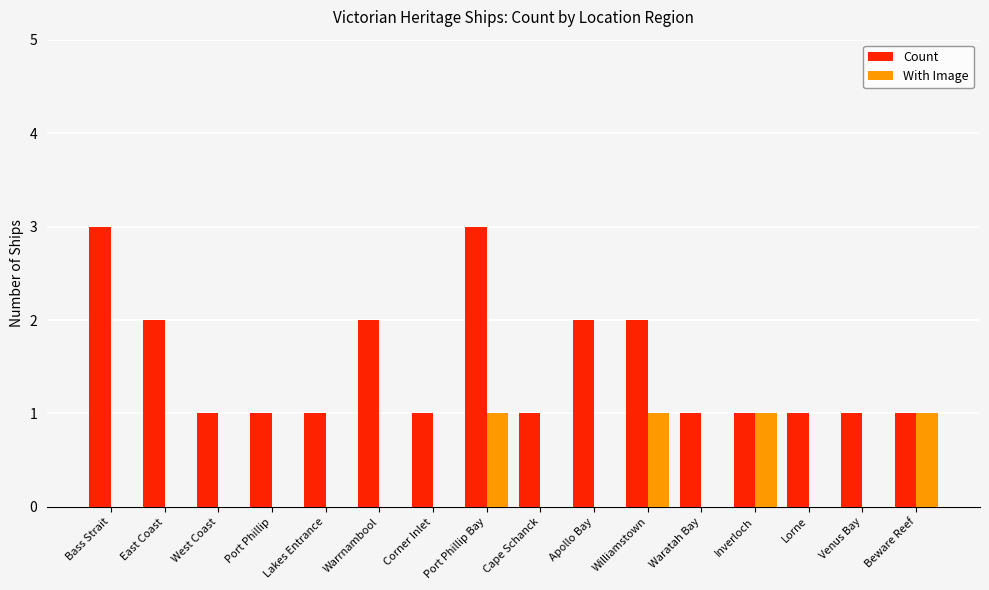

Reading left to right, what are all the values shown in this chart?

Count: 3	2	1	1	1	2	1	3	1	2	2	1	1	1	1	1
With Image: 0	0	0	0	0	0	0	1	0	0	1	0	1	0	0	1